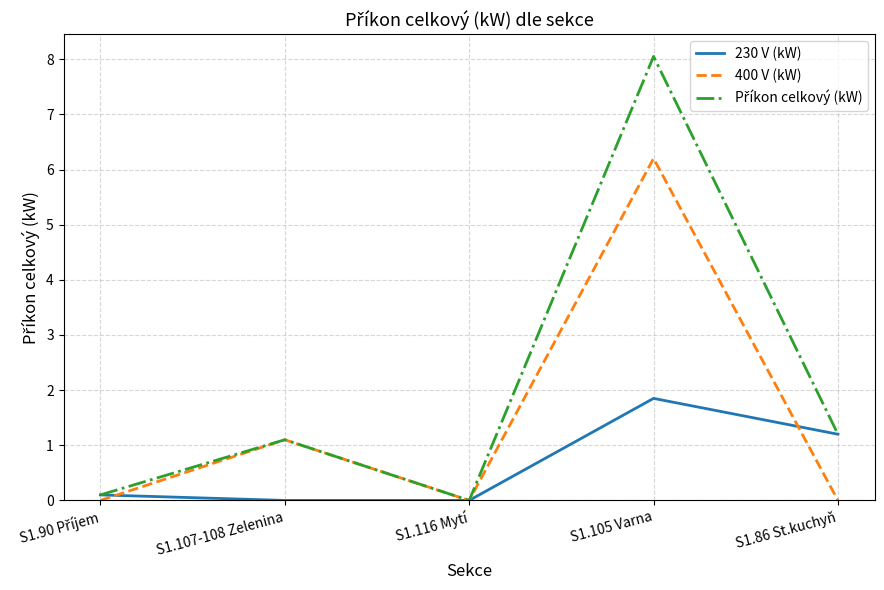

Does the chart display data point markers on the line(s)?

No